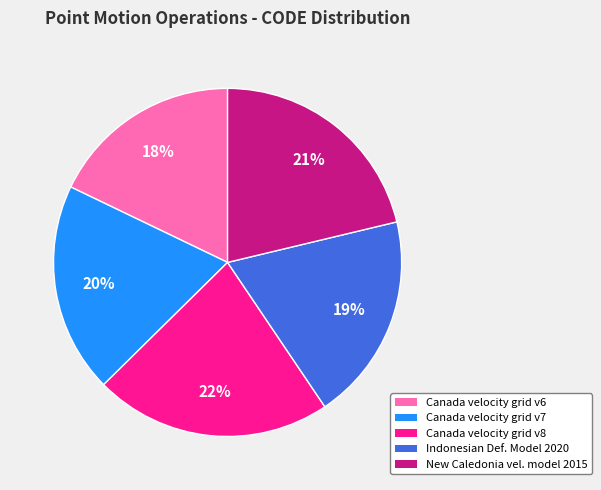

To the nearest percent, what is the average slice percentage?

20%